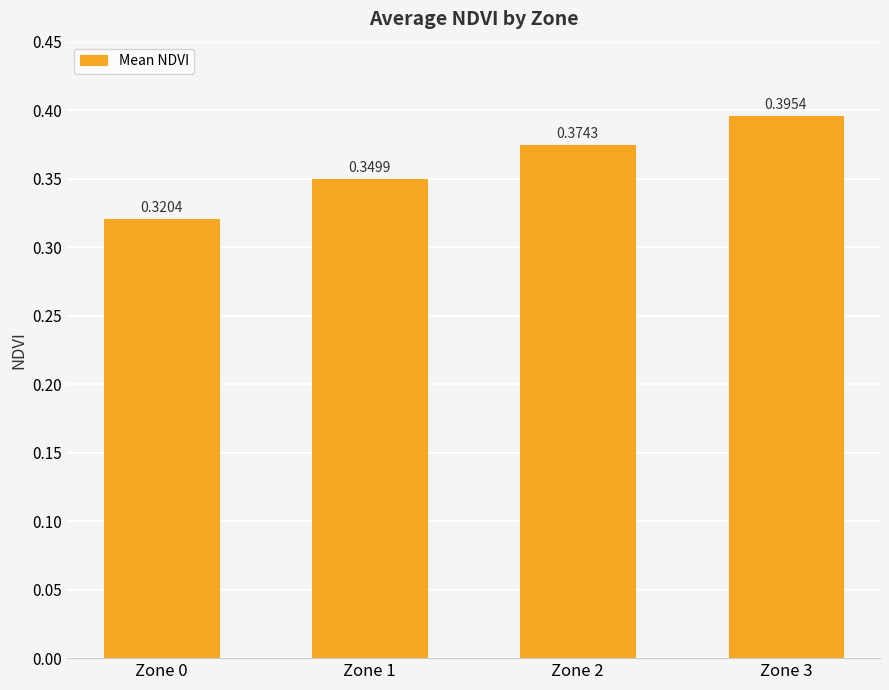

The value at Zone 0 is 0.1. True or false?

False